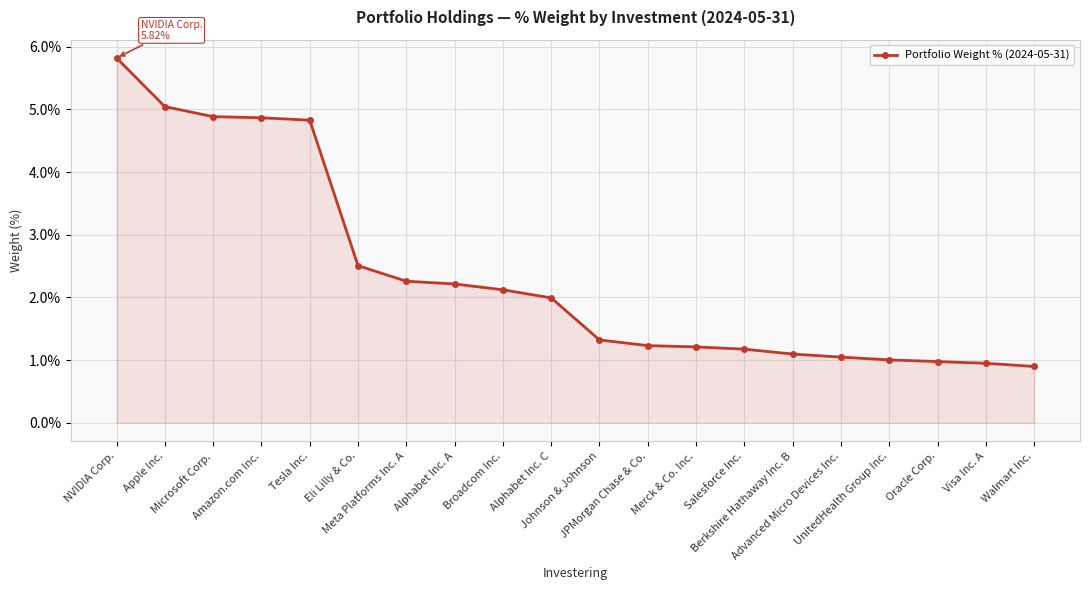

What is the smallest value displayed?

0.9